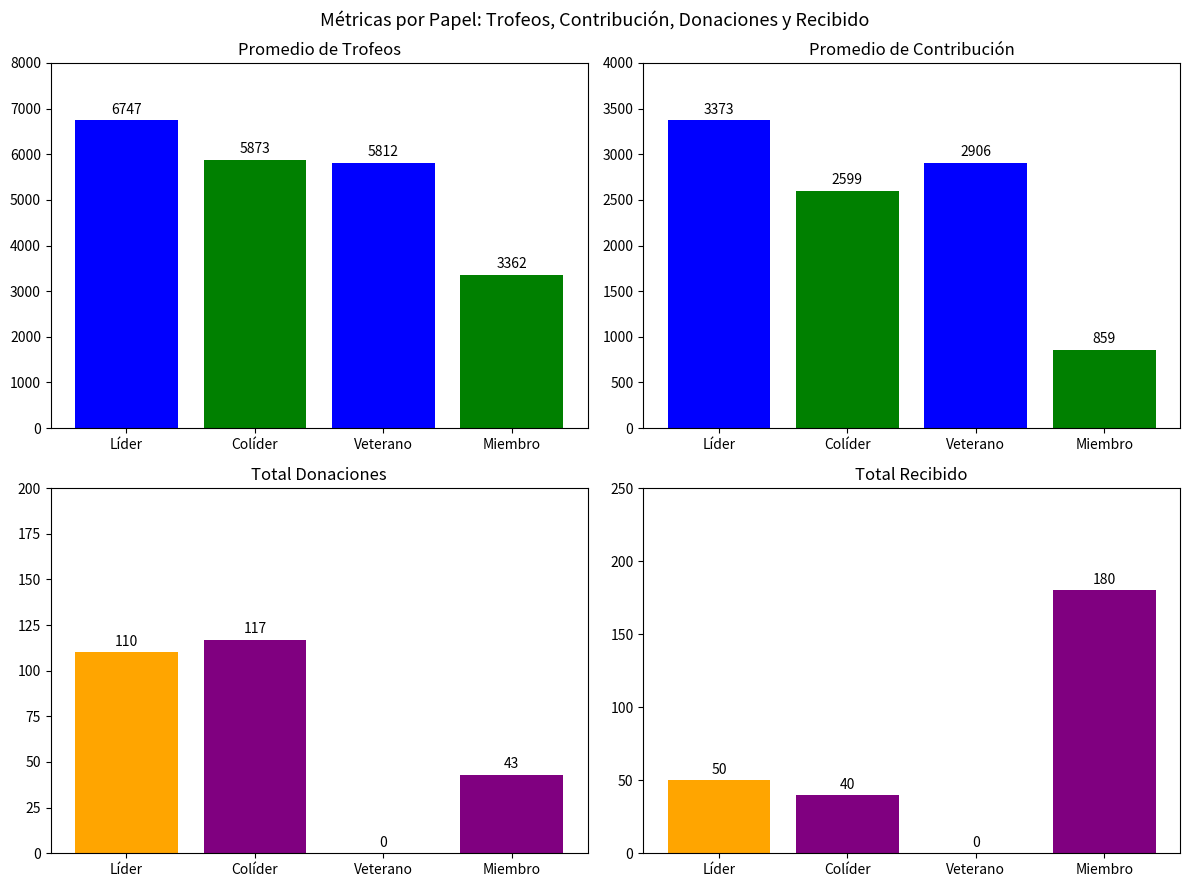

Reading left to right, extract all data points from this chart.

Avg Trofeos: Líder=6747	Colíder=5873	Veterano=5812	Miembro=3362
Avg Contribución: Líder=3373	Colíder=2599	Veterano=2906	Miembro=859
Total Donaciones: Líder=110	Colíder=117	Veterano=0	Miembro=43
Total Recibido: Líder=50	Colíder=40	Veterano=0	Miembro=180